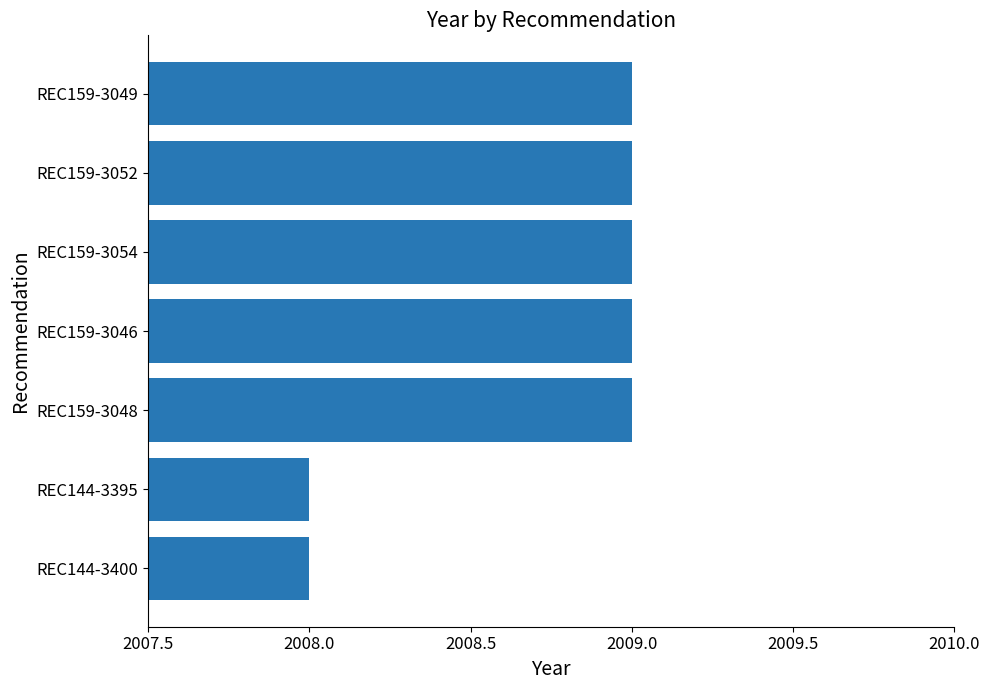

What is the minimum value shown in the chart?

2008